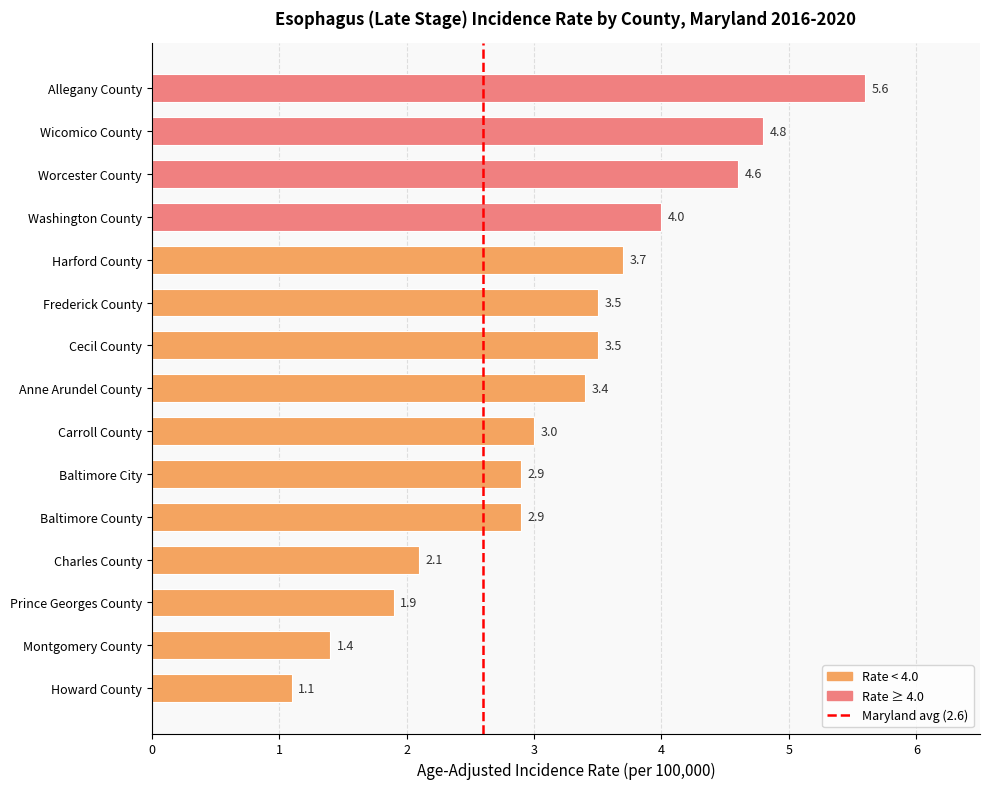

What is the value of the 8th bar from the top?

3.4